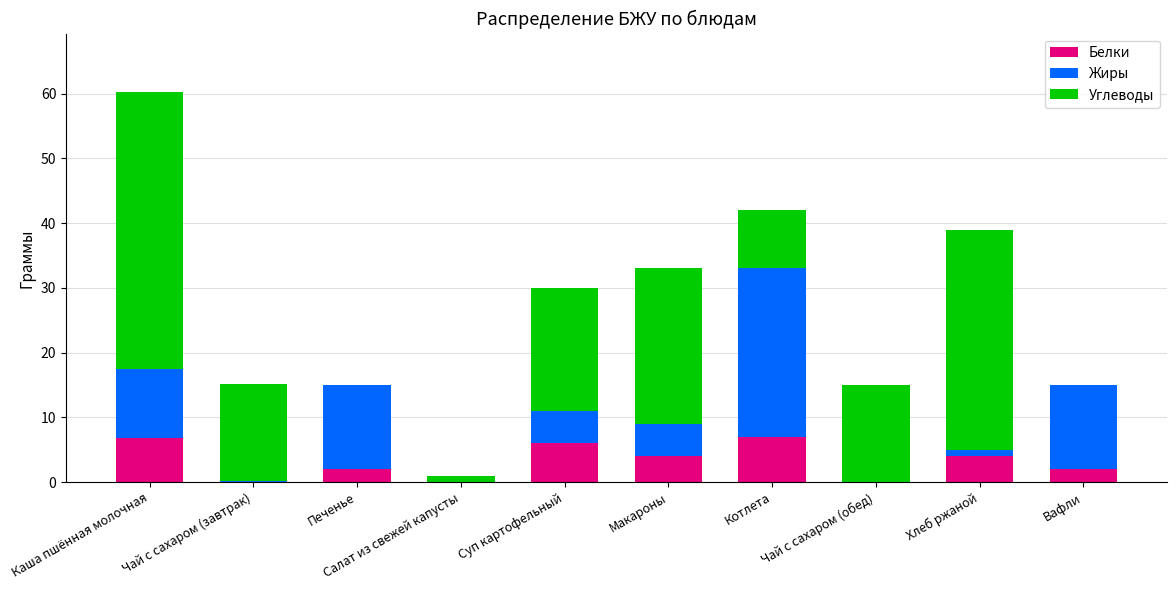

At which category is the sum across all series the highest?

Каша пшённая молочная